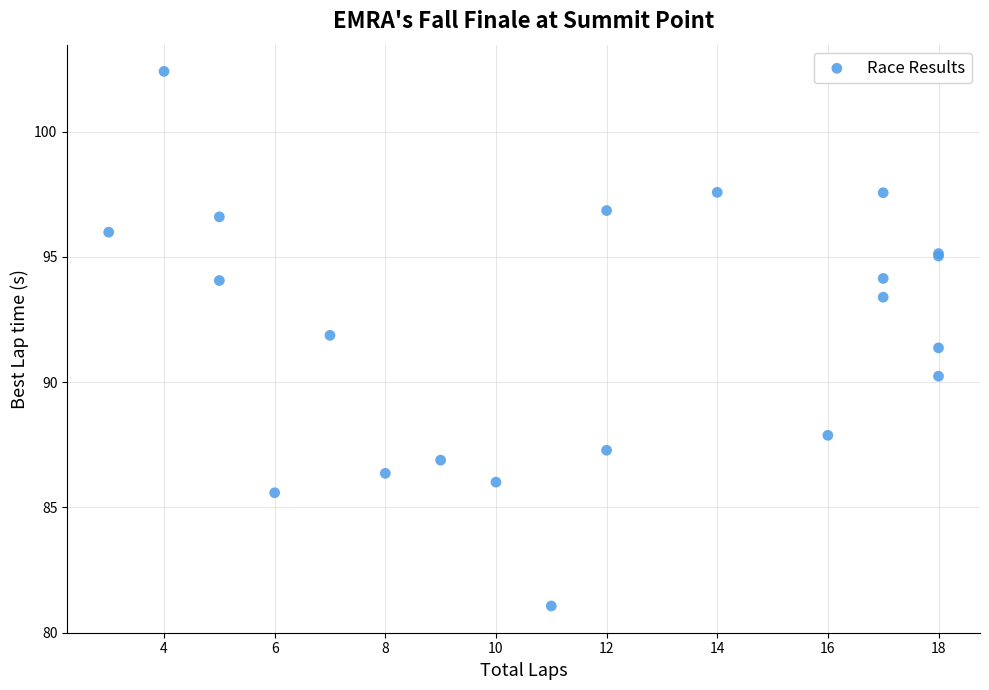

What Y value in the scatter plot is closest to 91?

91.4